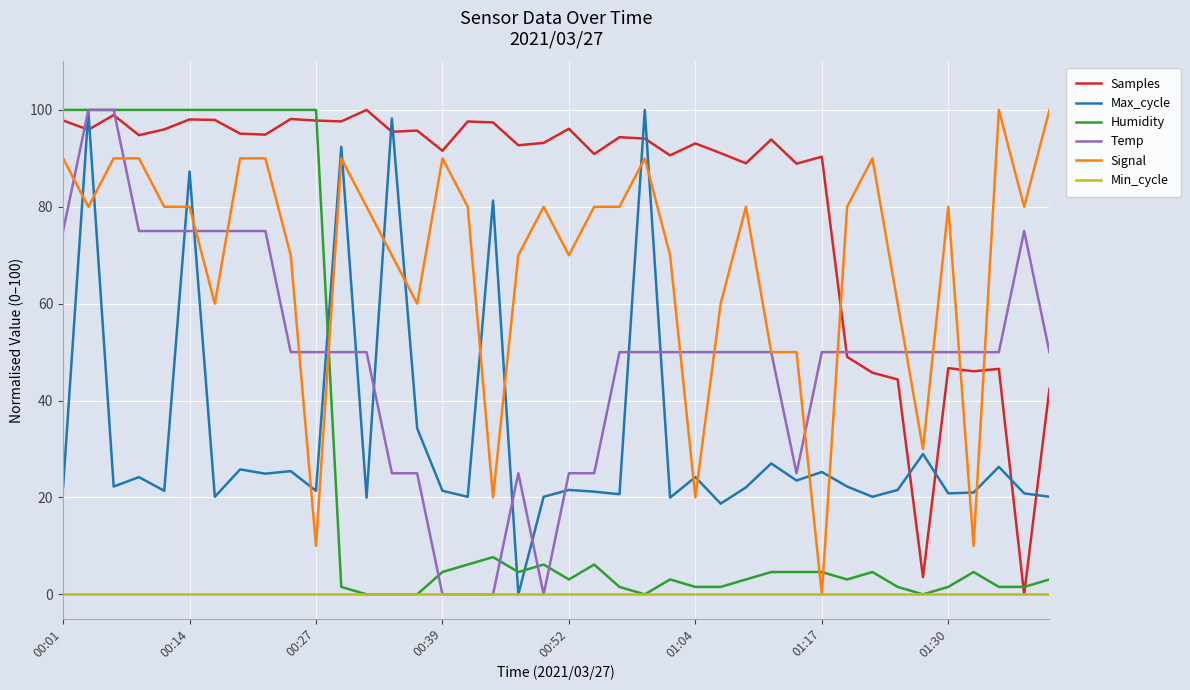

How many intersections are there between Humidity and Signal?

3